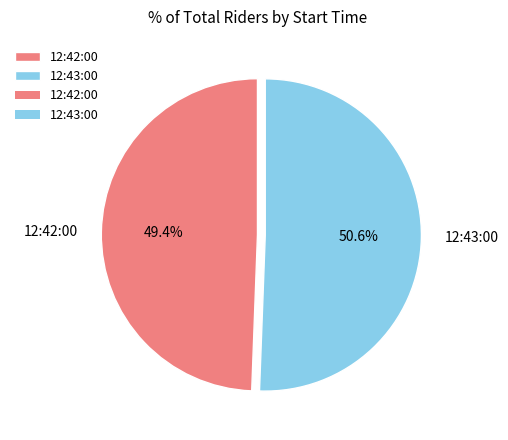

To the nearest percent, what is the average slice percentage?

50%